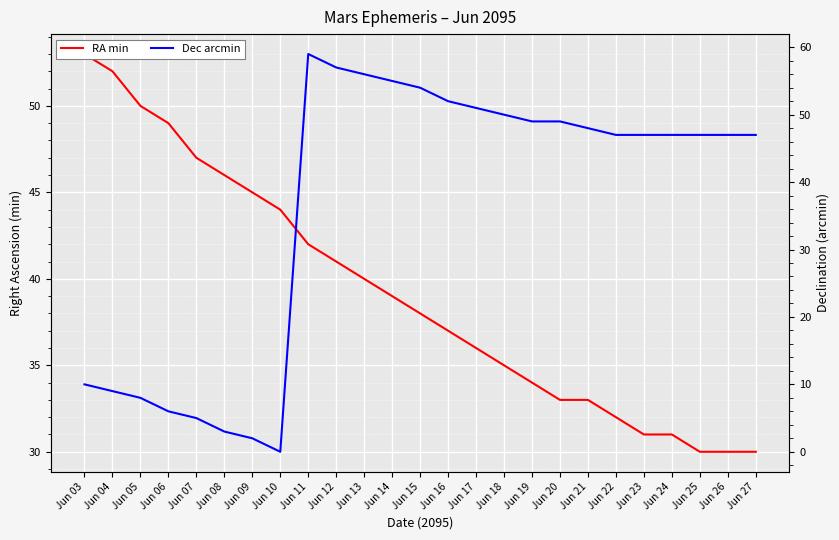

True or false: RA min has a value of 9 at Jun 13.

False